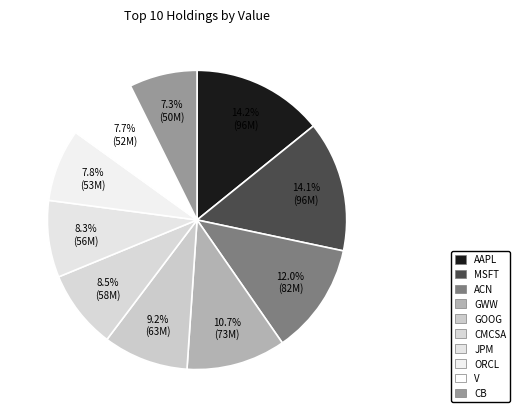

What is the change in value from GOOG to JPM?

-6152000